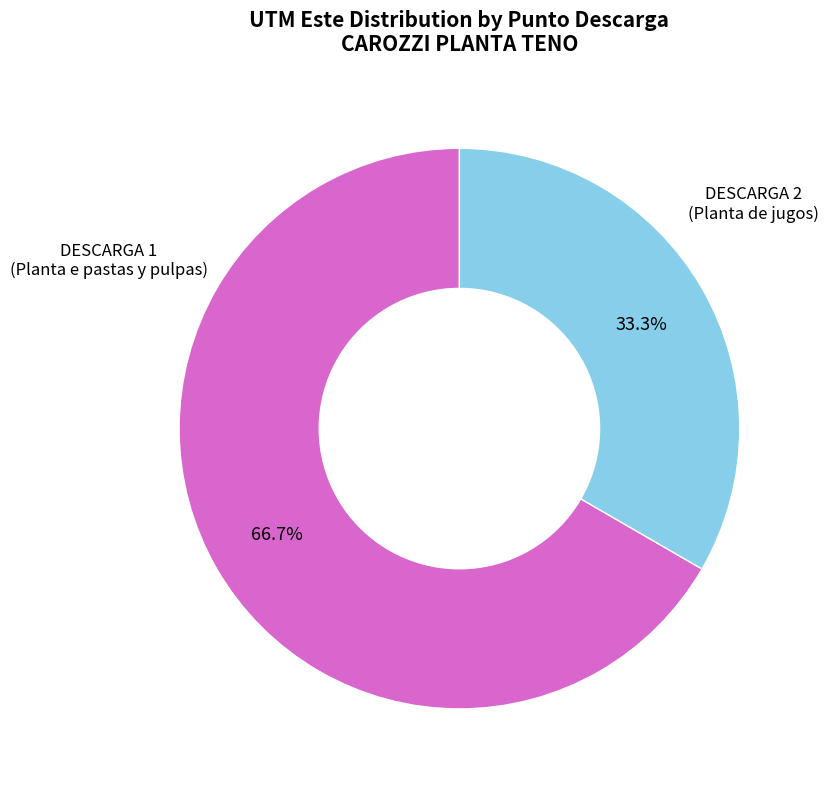

How many segments does this pie chart have?

2